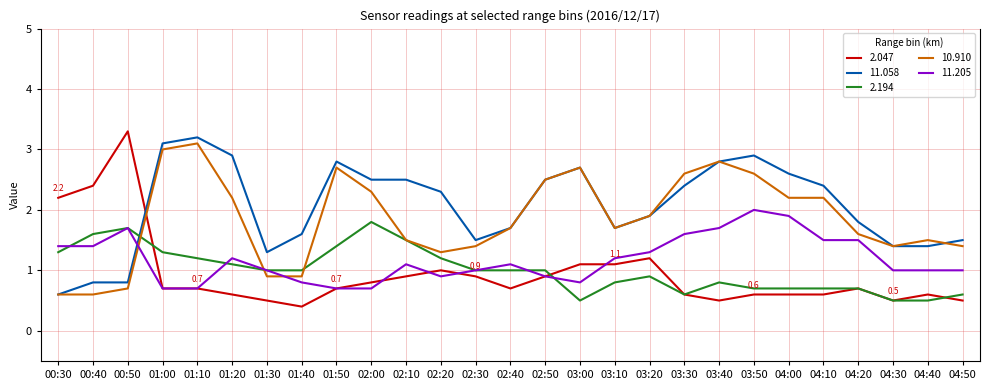

Reading right to left, transcribe all the data shown in this chart.

2.047: 04:50=0.5	04:40=0.6	04:30=0.5	04:20=0.7	04:10=0.6	04:00=0.6	03:50=0.6	03:40=0.5	03:30=0.6	03:20=1.2	03:10=1.1	03:00=1.1	02:50=0.9	02:40=0.7	02:30=0.9	02:20=1.0	02:10=0.9	02:00=0.8	01:50=0.7	01:40=0.4	01:30=0.5	01:20=0.6	01:10=0.7	01:00=0.7	00:50=3.3	00:40=2.4	00:30=2.2
11.058: 04:50=1.5	04:40=1.4	04:30=1.4	04:20=1.8	04:10=2.4	04:00=2.6	03:50=2.9	03:40=2.8	03:30=2.4	03:20=1.9	03:10=1.7	03:00=2.7	02:50=2.5	02:40=1.7	02:30=1.5	02:20=2.3	02:10=2.5	02:00=2.5	01:50=2.8	01:40=1.6	01:30=1.3	01:20=2.9	01:10=3.2	01:00=3.1	00:50=0.8	00:40=0.8	00:30=0.6
2.194: 04:50=0.6	04:40=0.5	04:30=0.5	04:20=0.7	04:10=0.7	04:00=0.7	03:50=0.7	03:40=0.8	03:30=0.6	03:20=0.9	03:10=0.8	03:00=0.5	02:50=1.0	02:40=1.0	02:30=1.0	02:20=1.2	02:10=1.5	02:00=1.8	01:50=1.4	01:40=1.0	01:30=1.0	01:20=1.1	01:10=1.2	01:00=1.3	00:50=1.7	00:40=1.6	00:30=1.3
10.910: 04:50=1.4	04:40=1.5	04:30=1.4	04:20=1.6	04:10=2.2	04:00=2.2	03:50=2.6	03:40=2.8	03:30=2.6	03:20=1.9	03:10=1.7	03:00=2.7	02:50=2.5	02:40=1.7	02:30=1.4	02:20=1.3	02:10=1.5	02:00=2.3	01:50=2.7	01:40=0.9	01:30=0.9	01:20=2.2	01:10=3.1	01:00=3.0	00:50=0.7	00:40=0.6	00:30=0.6
11.205: 04:50=1.0	04:40=1.0	04:30=1.0	04:20=1.5	04:10=1.5	04:00=1.9	03:50=2.0	03:40=1.7	03:30=1.6	03:20=1.3	03:10=1.2	03:00=0.8	02:50=0.9	02:40=1.1	02:30=1.0	02:20=0.9	02:10=1.1	02:00=0.7	01:50=0.7	01:40=0.8	01:30=1.0	01:20=1.2	01:10=0.7	01:00=0.7	00:50=1.7	00:40=1.4	00:30=1.4